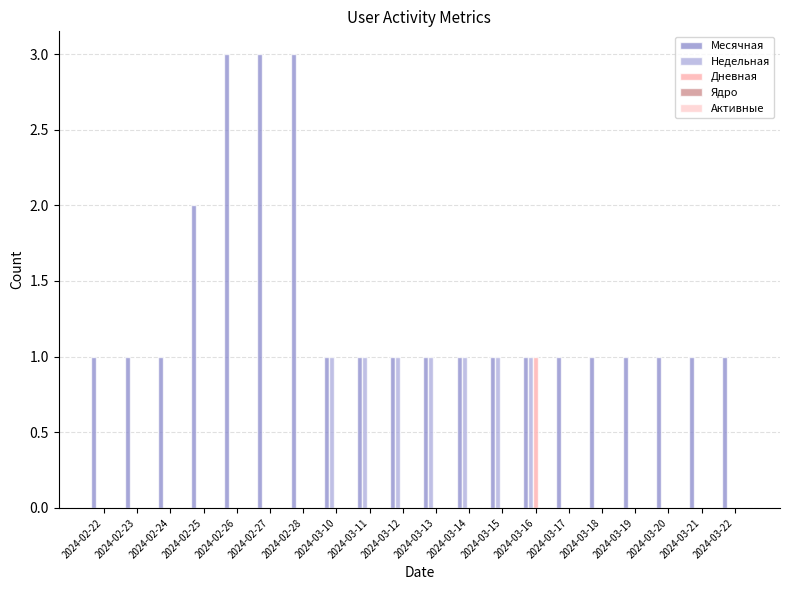

How many groups of bars are there?

20